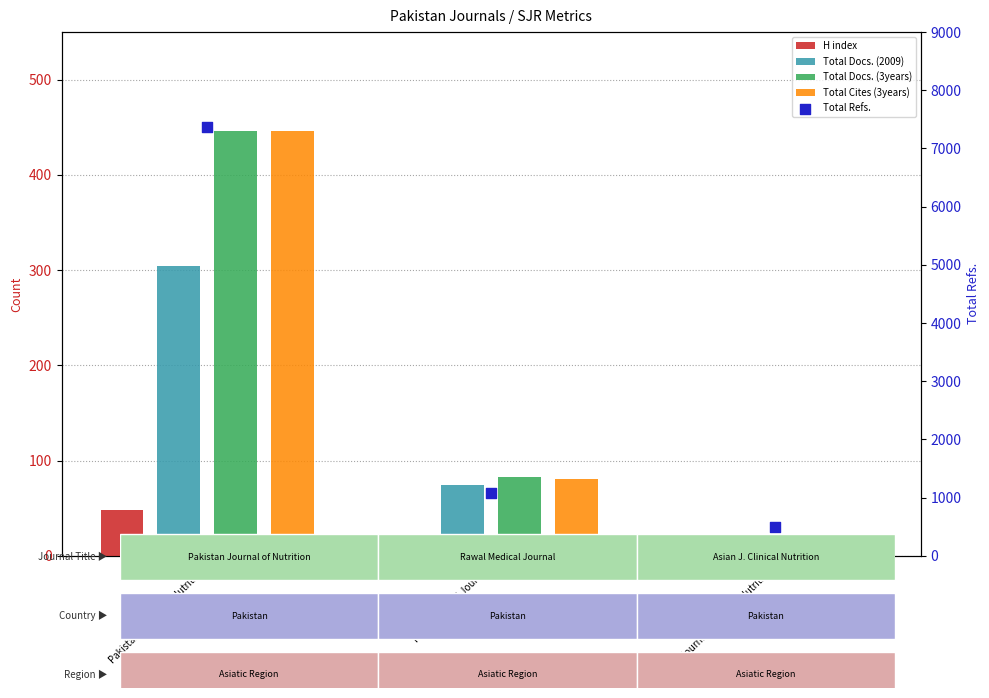

What are all the series names shown in the legend?

H index, Total Docs. (2009), Total Docs. (3years), Total Cites (3years), Total Refs.